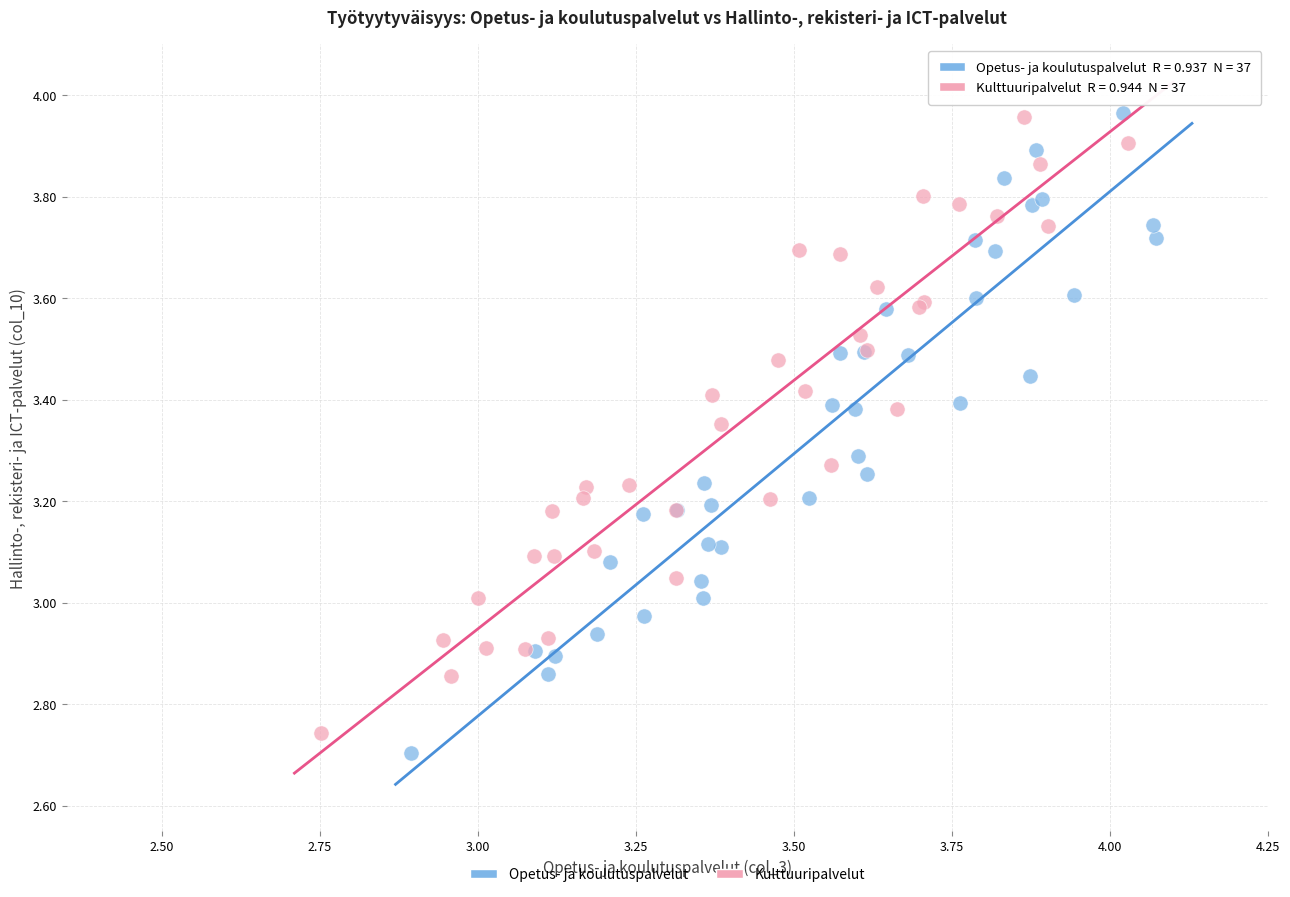

Which series has the widest spread of Y values?

Opetus- ja koulutuspalvelut